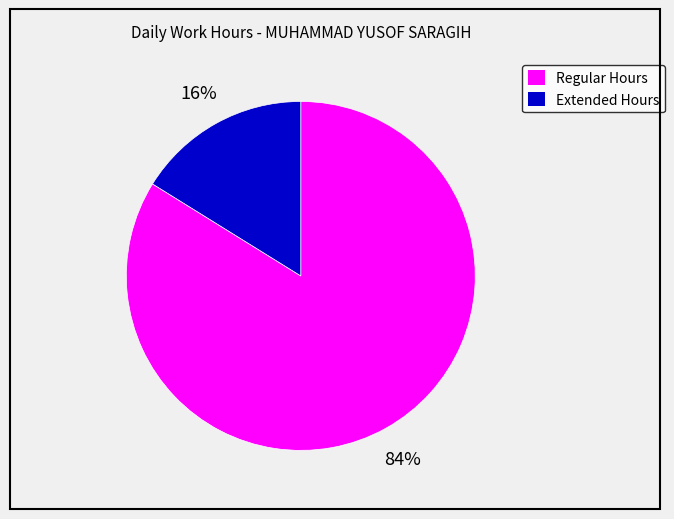

Does any single category account for the majority?

Yes